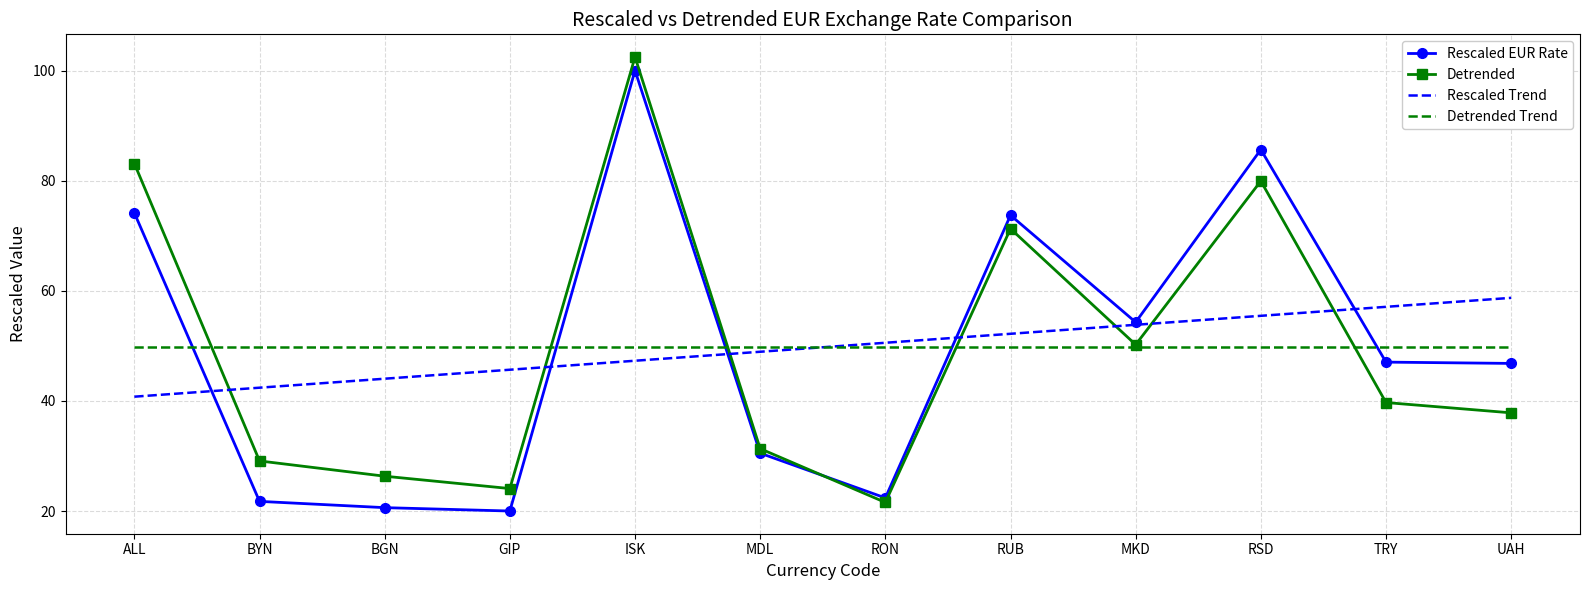

Which label corresponds to the largest value in the chart?

ISK